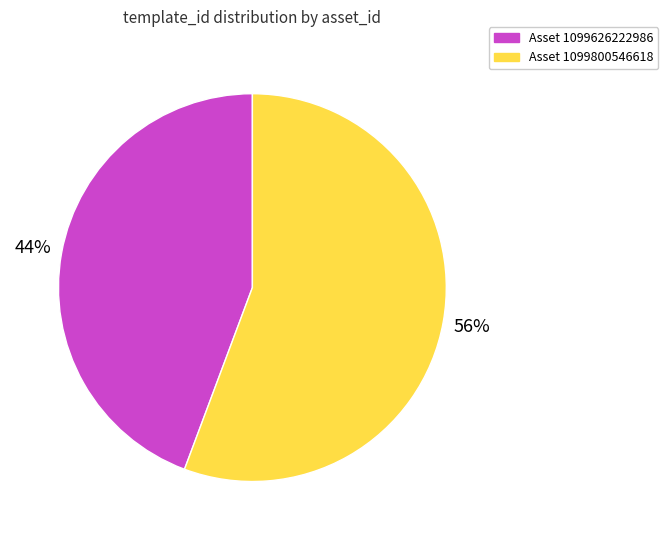

To the nearest percent, what is the average slice percentage?

50%